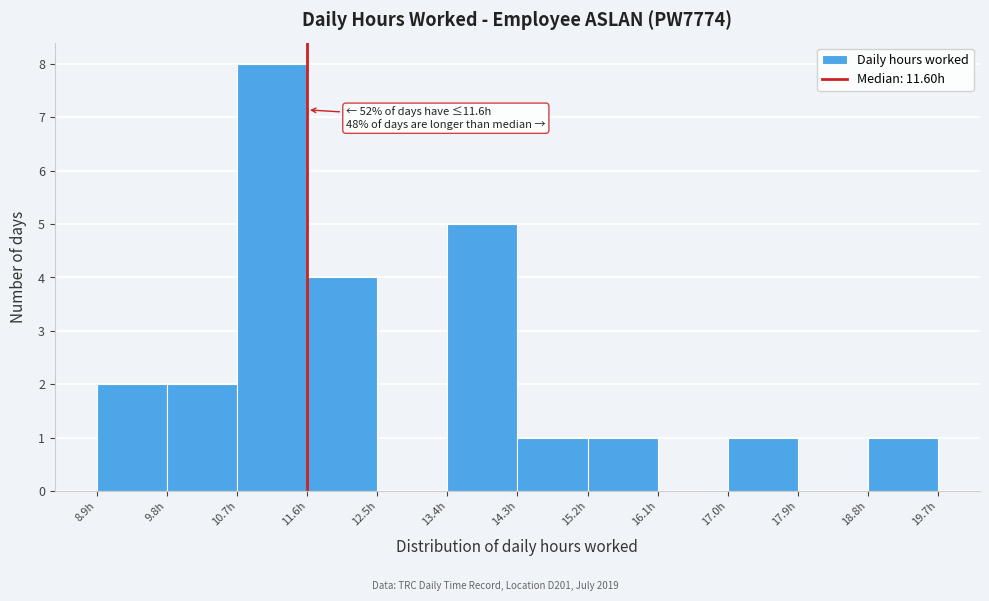

Which range on the x-axis has the tallest bar?

10.7 to 11.6